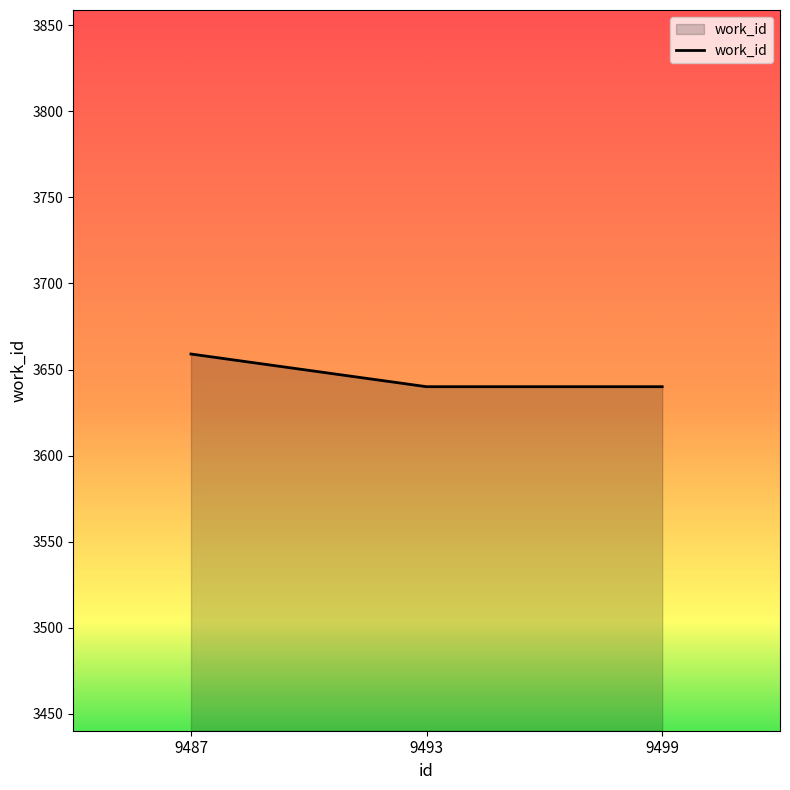

Reading left to right, transcribe all the data shown in this chart.

9487=3659	9493=3640	9499=3640